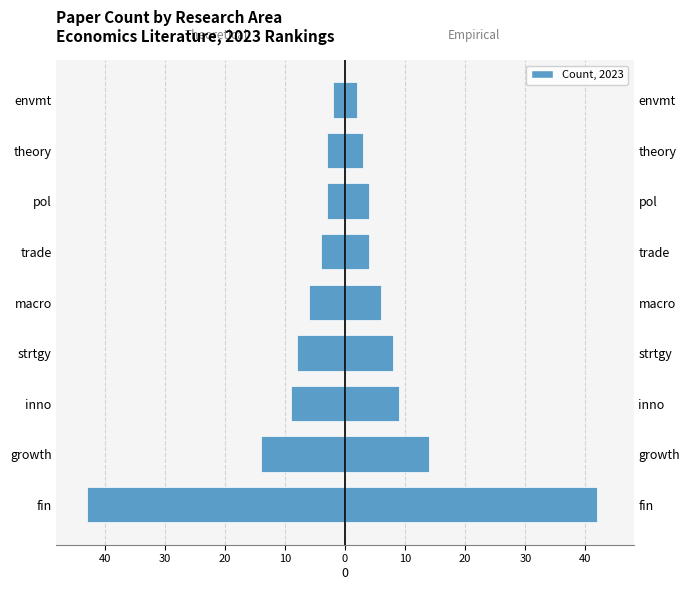

Which series has the largest total across all categories?

Empirical / Right